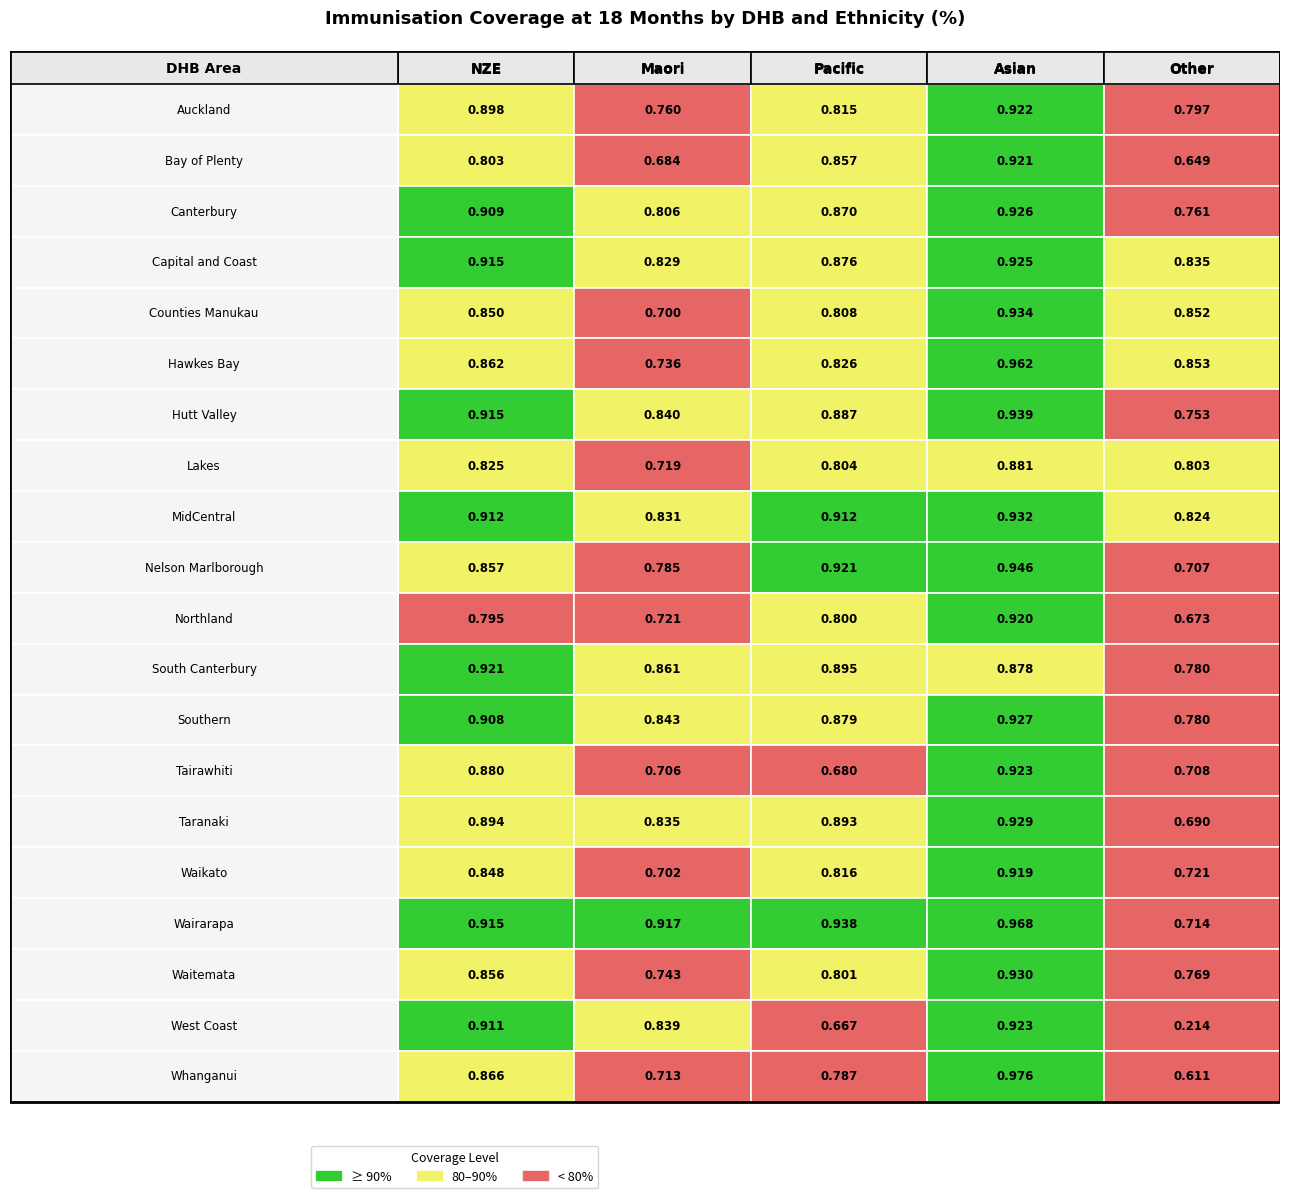

What is the difference between the highest and lowest values at Asian?

0.1